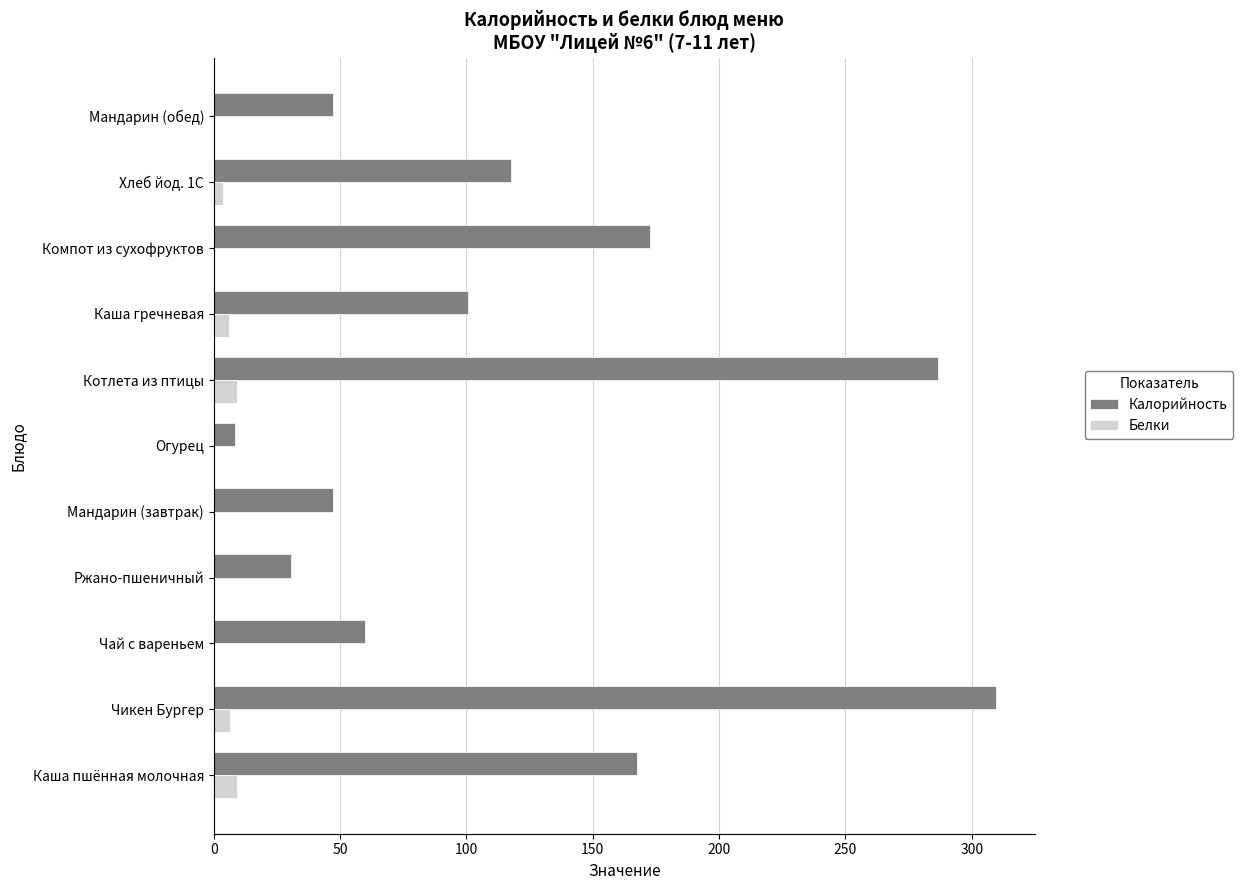

Which series changed the most between Мандарин (завтрак) and Котлета из птицы?

Калорийность